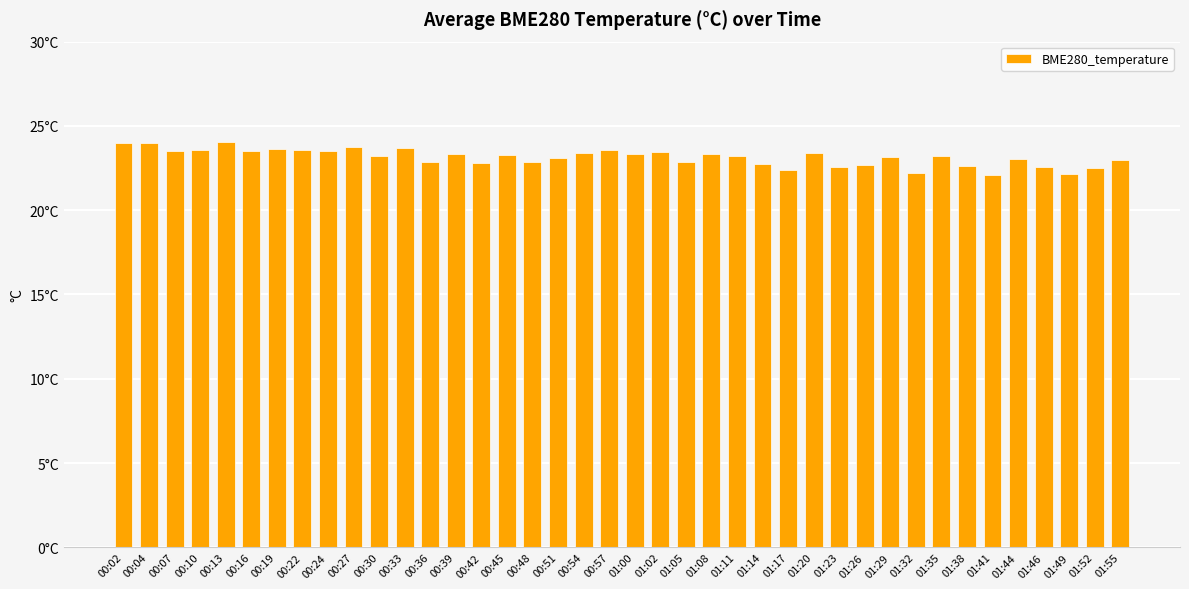

Reading left to right, extract all data points from this chart.

24.0	24.0	23.5	23.6	24.0	23.5	23.6	23.6	23.5	23.7	23.2	23.7	22.9	23.3	22.8	23.3	22.9	23.1	23.4	23.6	23.3	23.5	22.8	23.3	23.2	22.8	22.4	23.4	22.6	22.7	23.1	22.2	23.2	22.6	22.1	23.0	22.5	22.1	22.5	23.0